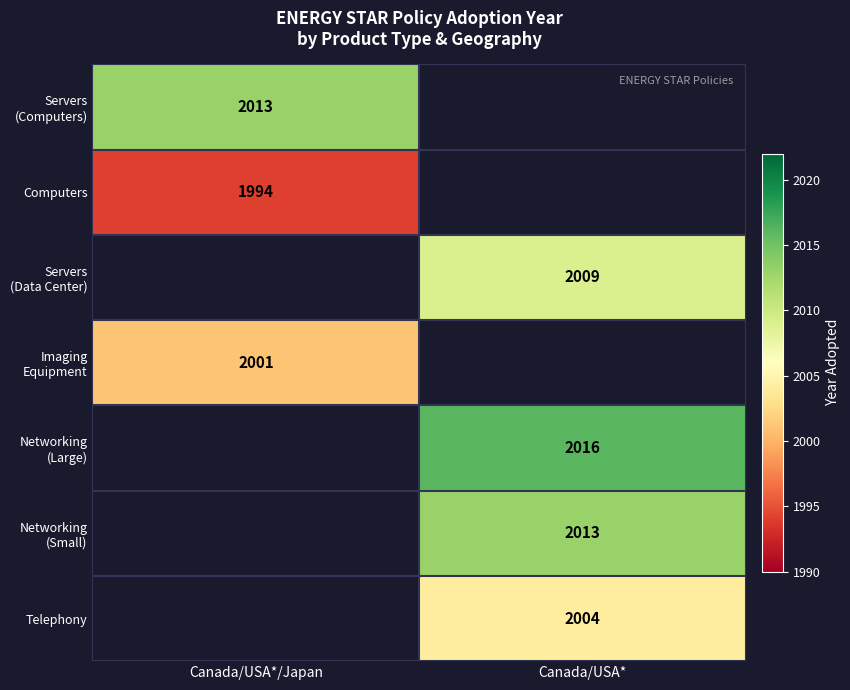

The value of Computers at Canada/USA*/Japan is 2813. True or false?

False